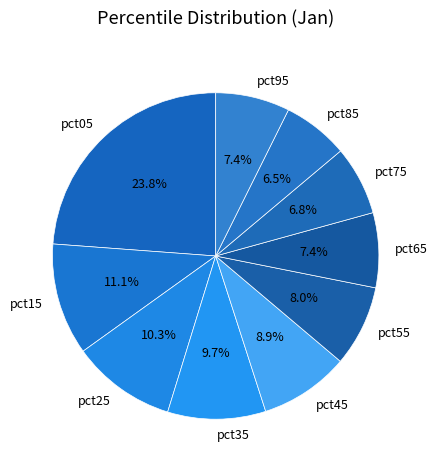

Do pct05 and pct35 together represent more than half of the pie?

No